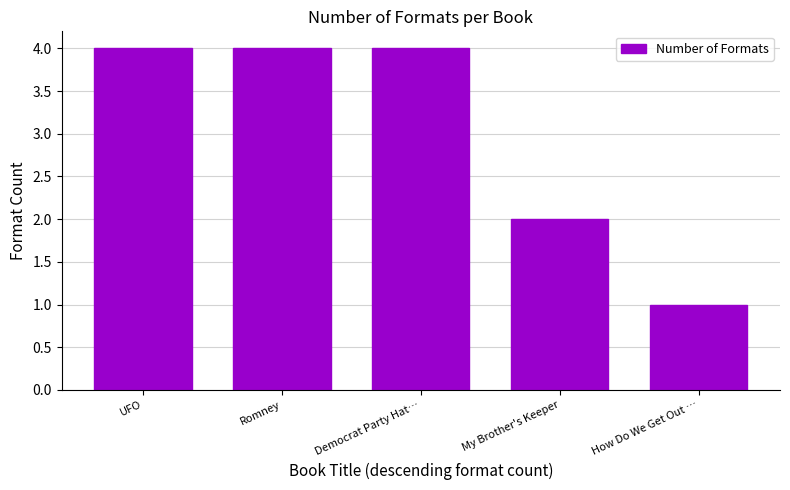

Reading right to left, what are all the values shown in this chart?

How Do We Get Out …=1	My Brother's Keeper=2	Democrat Party Hat…=4	Romney=4	UFO=4